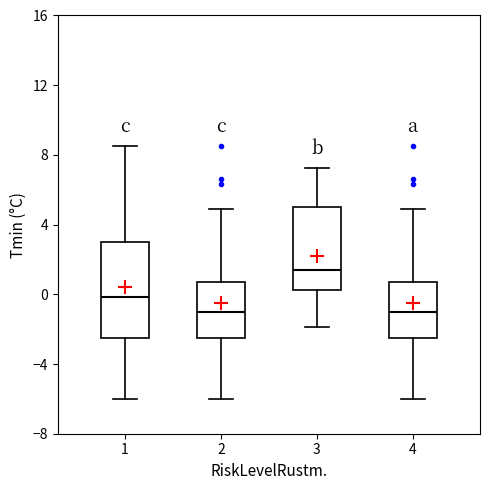

Comparing the boxes themselves (not the whiskers), which one is the tallest?

1